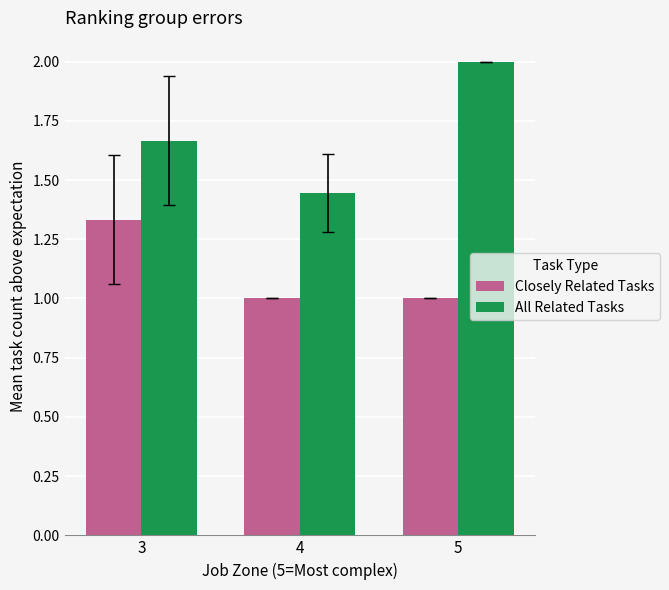

Which series has the largest total across all categories?

All Related Tasks